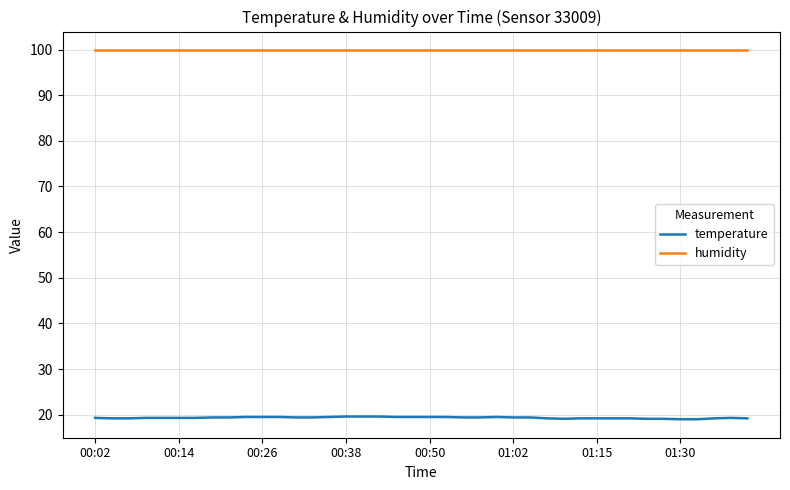

True or false: humidity and temperature intersect in this chart.

False